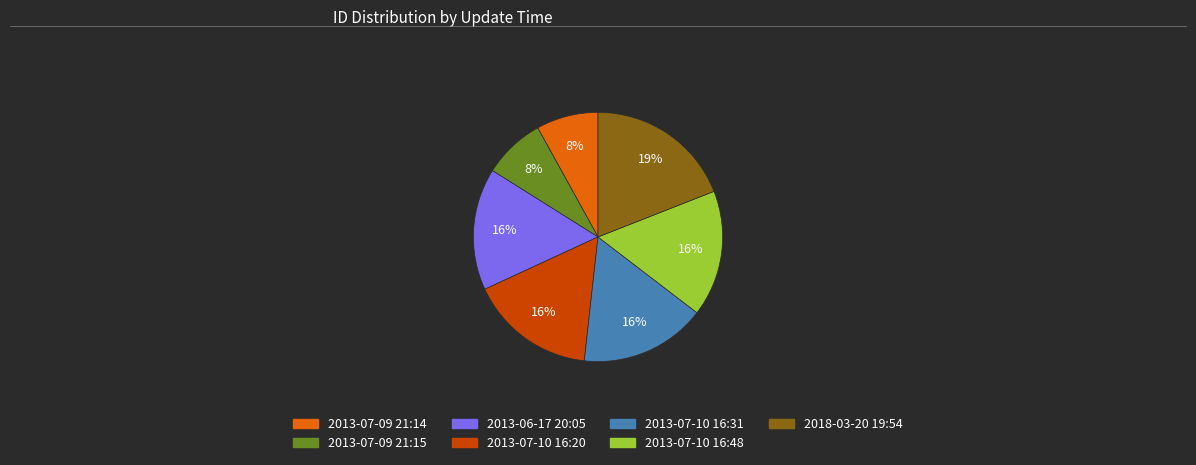

Between 2013-06-17 20:05 and 2013-07-09 21:15, which is larger?

2013-06-17 20:05